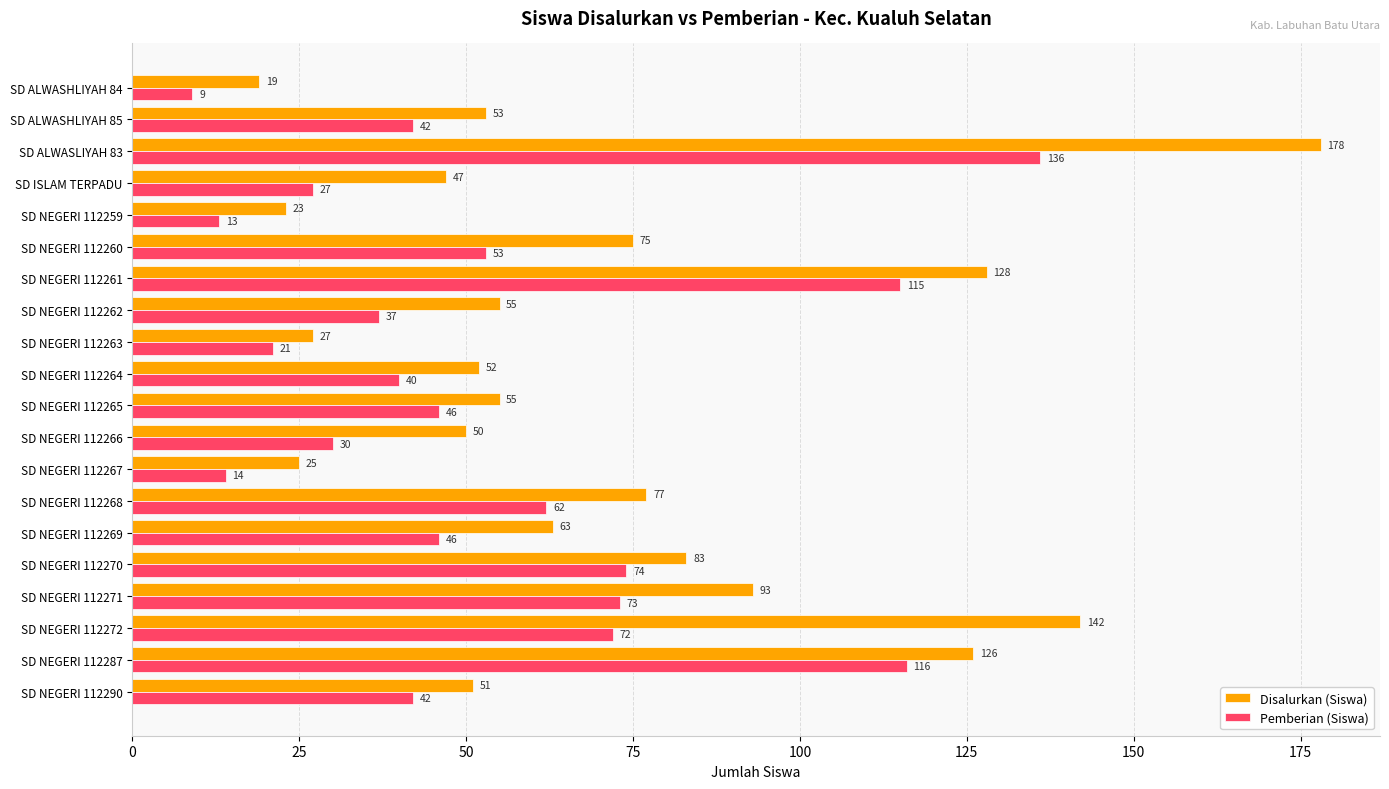

What is the difference between the highest and lowest values at SD NEGERI 112287?

10